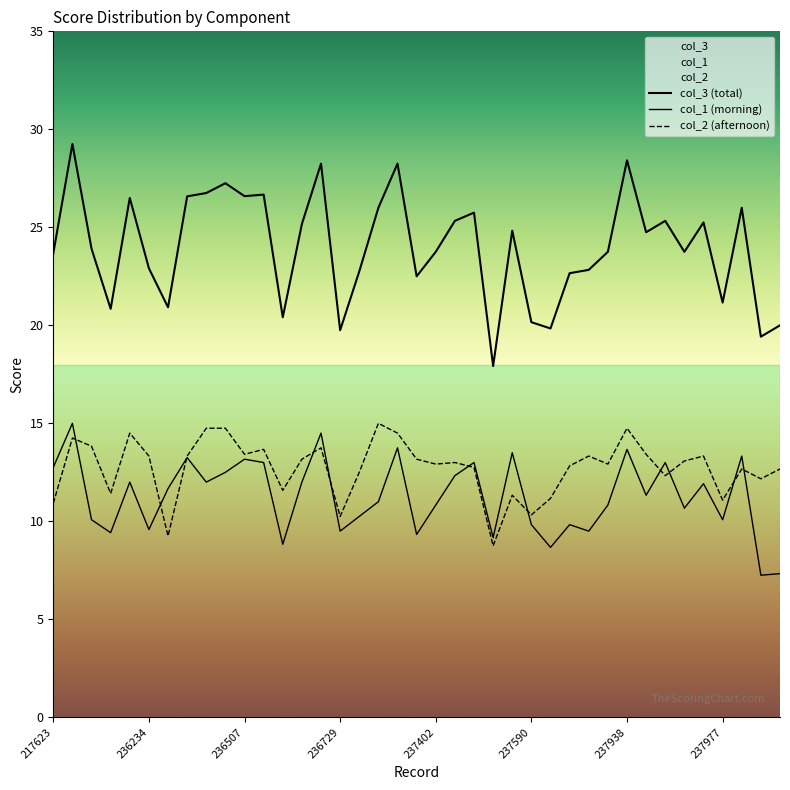

Is it true that col_2 equals 21.7 at 236507?

False